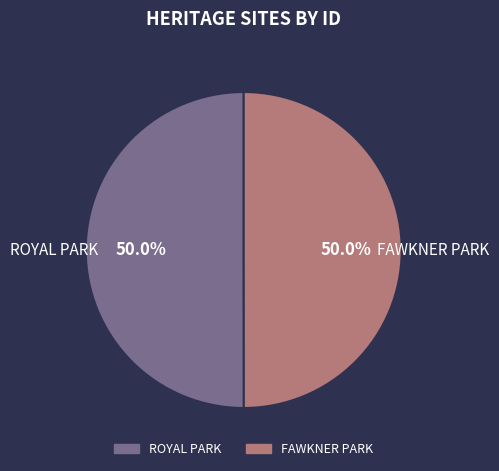

Is it true that ROYAL PARK is 50% of the pie?

True